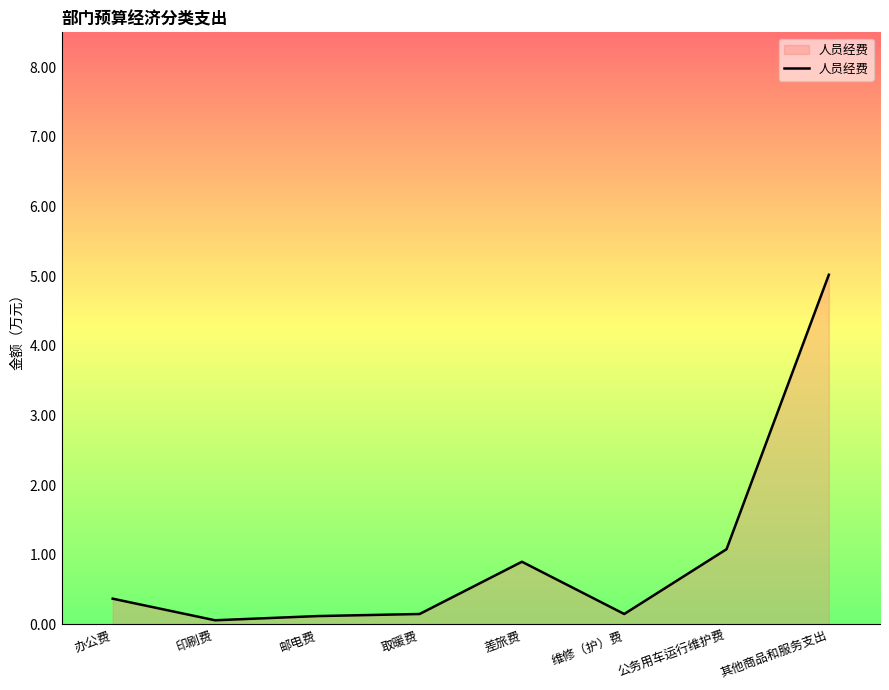

What is the greatest value displayed?

5.0